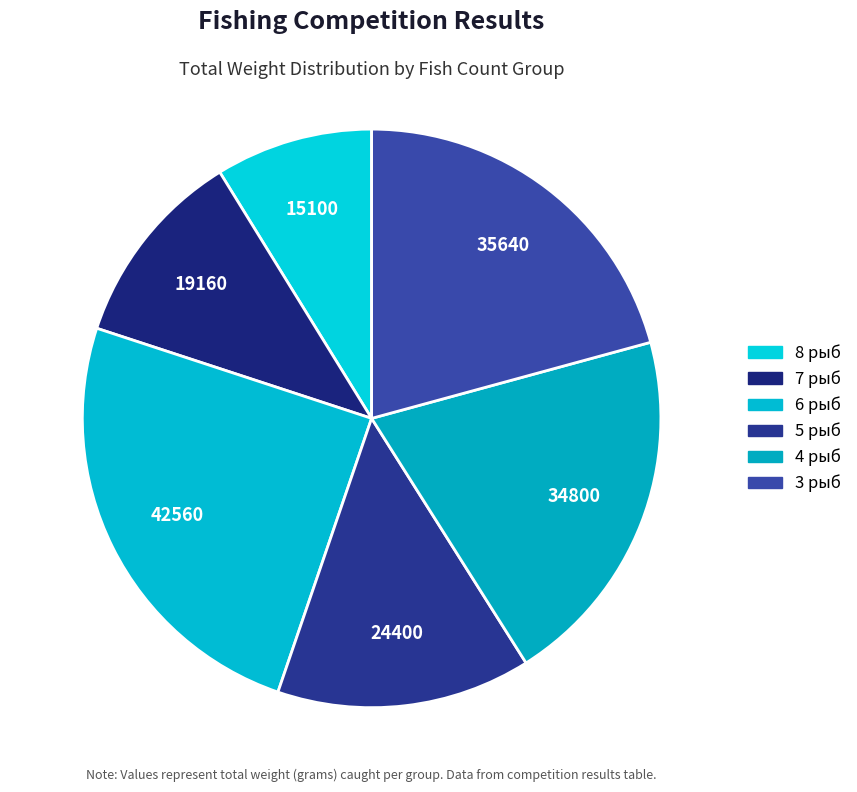

Count the number of slices in the pie.

6